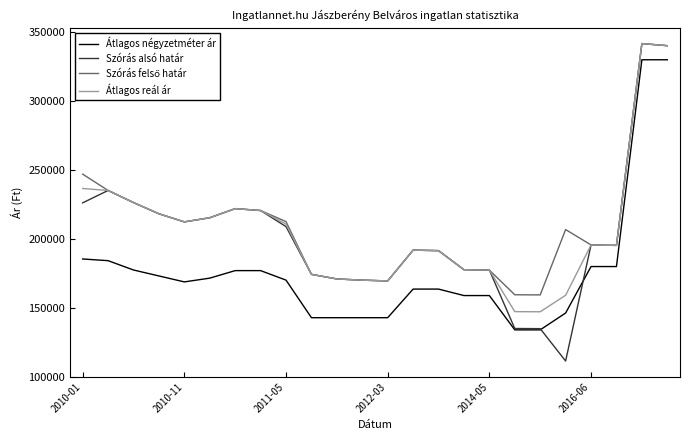

What is the minimum value for Átlagos négyzetméter ár?

134015